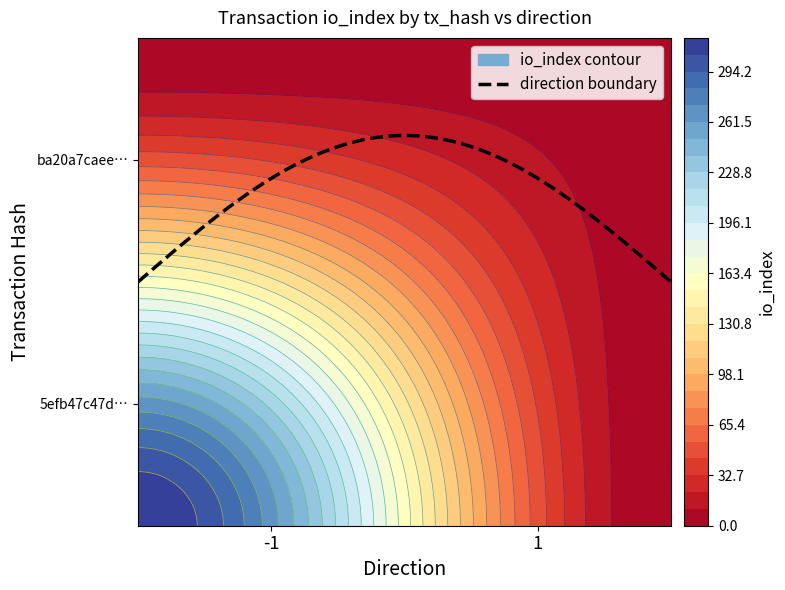

Reading right to left, list all the values displayed in this chart.

5efb47c47decf89617db85819f4fbe4dba2f70d: io_index=316	direction=-1
ba20a7caeeaed9785b2b54c9b933ee9cc7fe2fc: io_index=6	direction=1